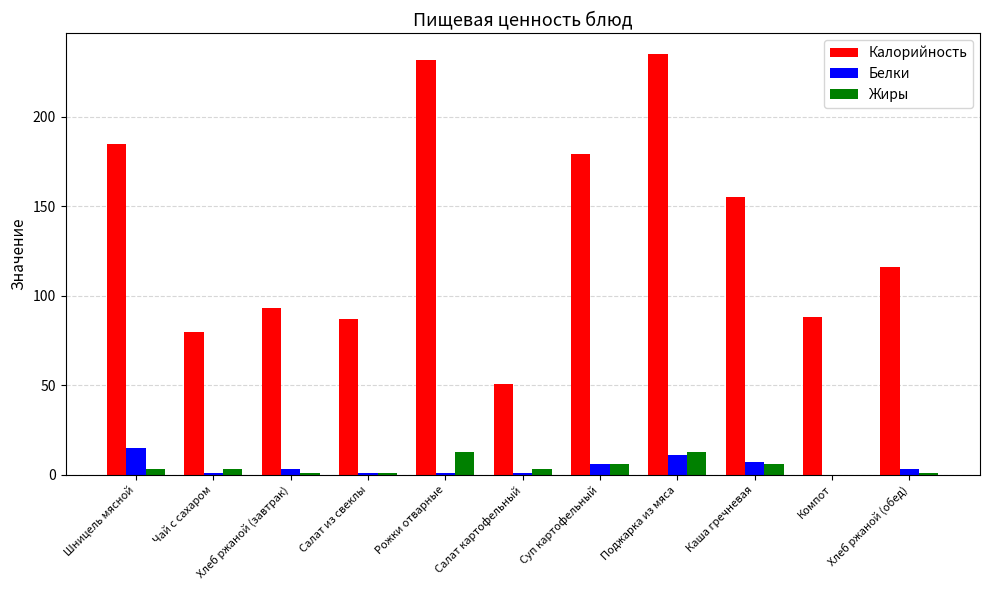

Does the chart contain stacked bars?

No